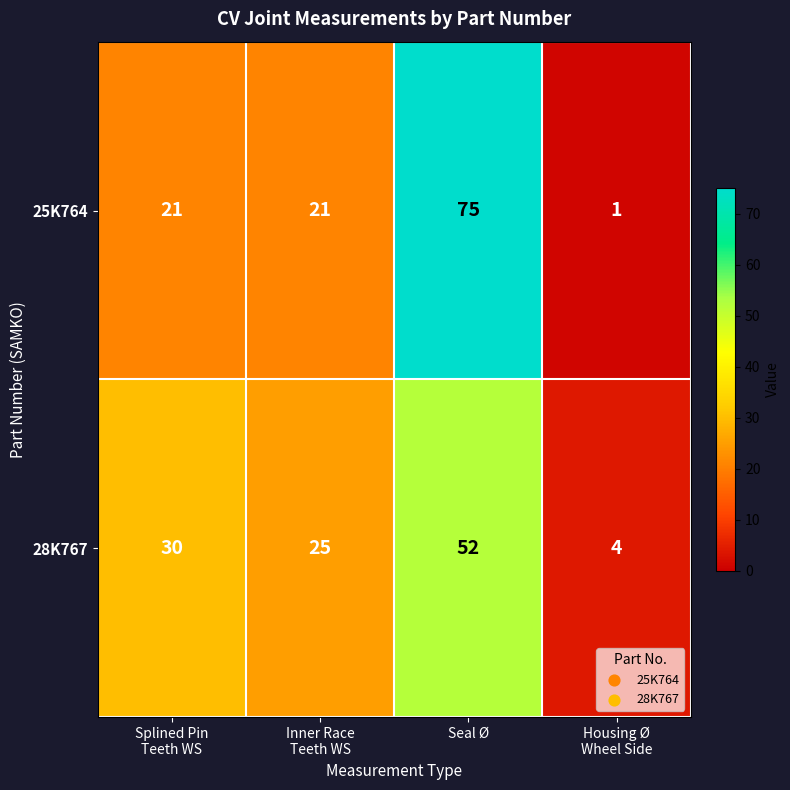

Rank the series at Housing Ø
Wheel Side from lowest to highest value.

25K764, 28K767